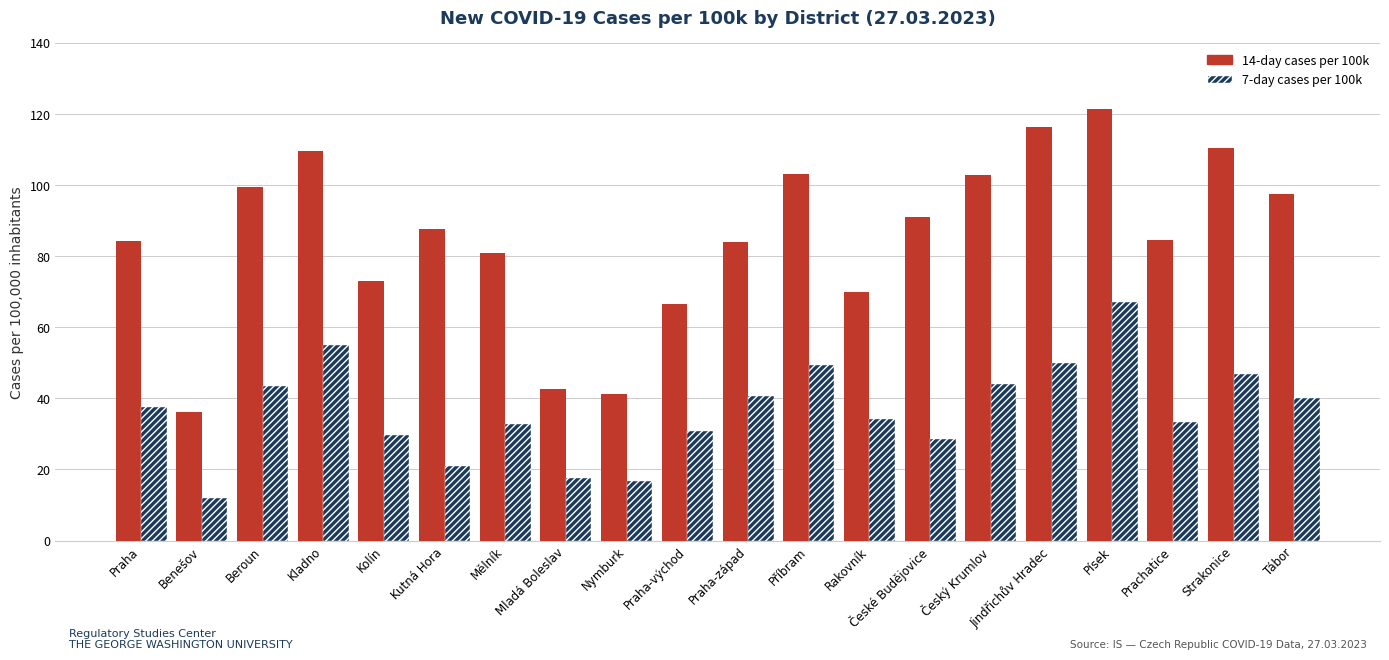

How many values in the 14-day cases per 100k series exceed 87?

10